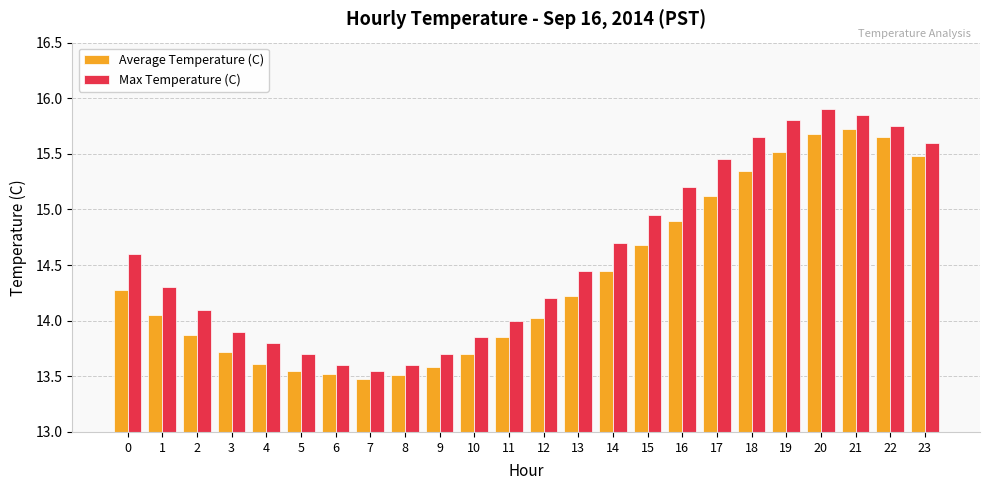

Count the number of categories in the chart.

24